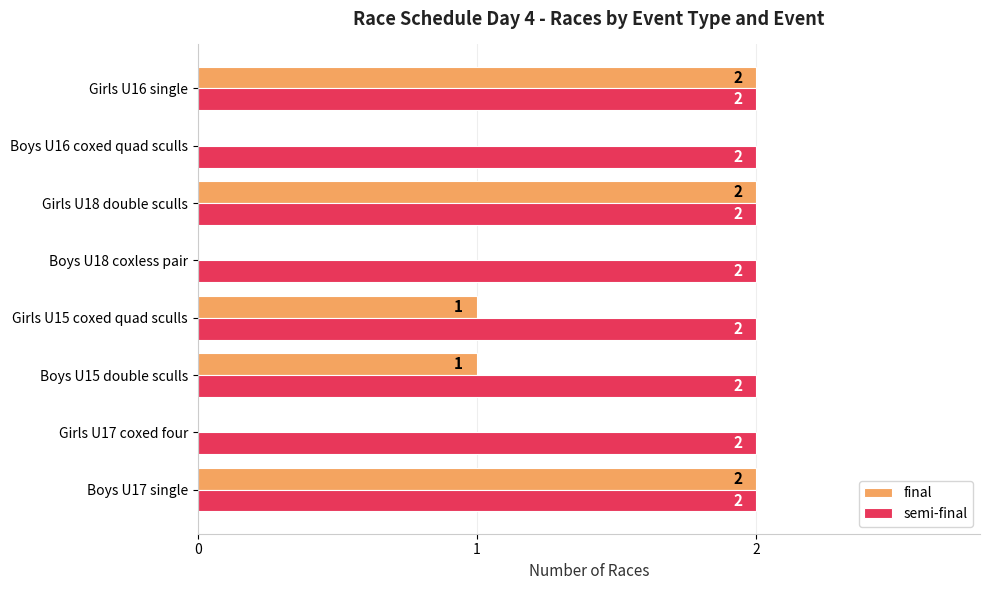

How many data points does each series have?

8